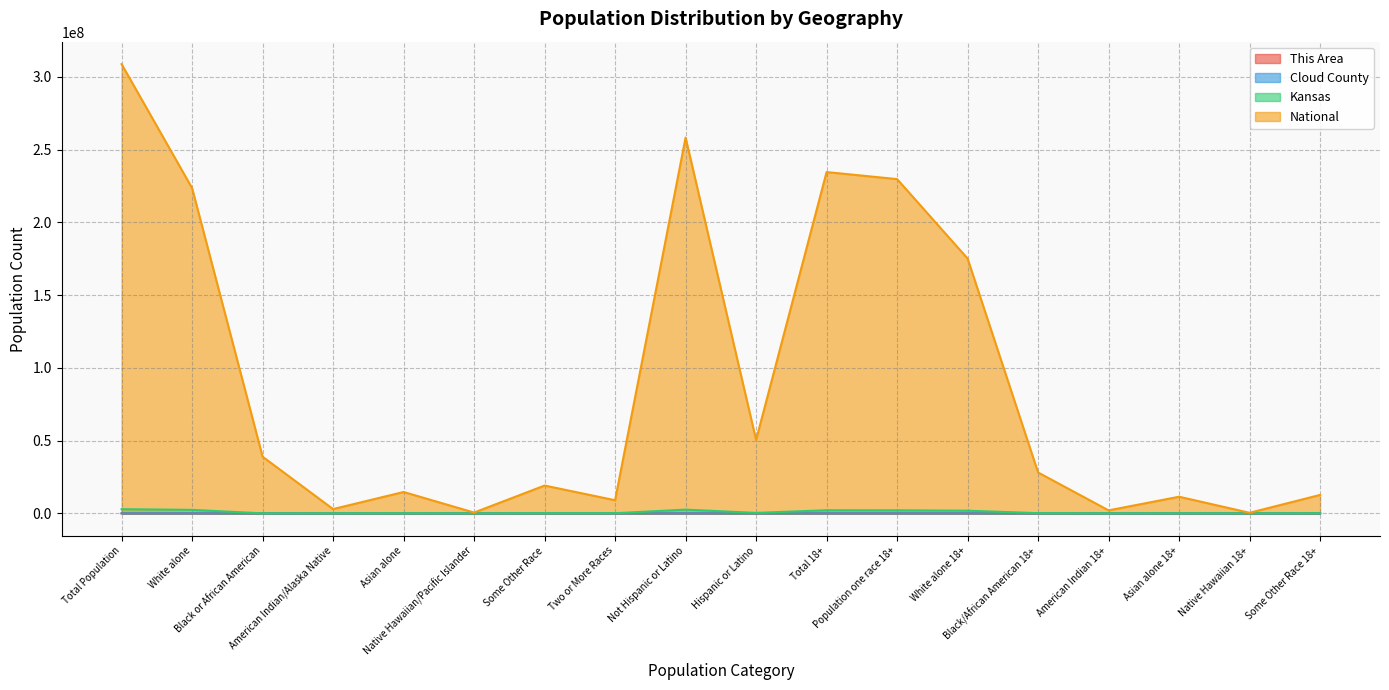

True or false: This Area has more than 2 interior local peaks.

True